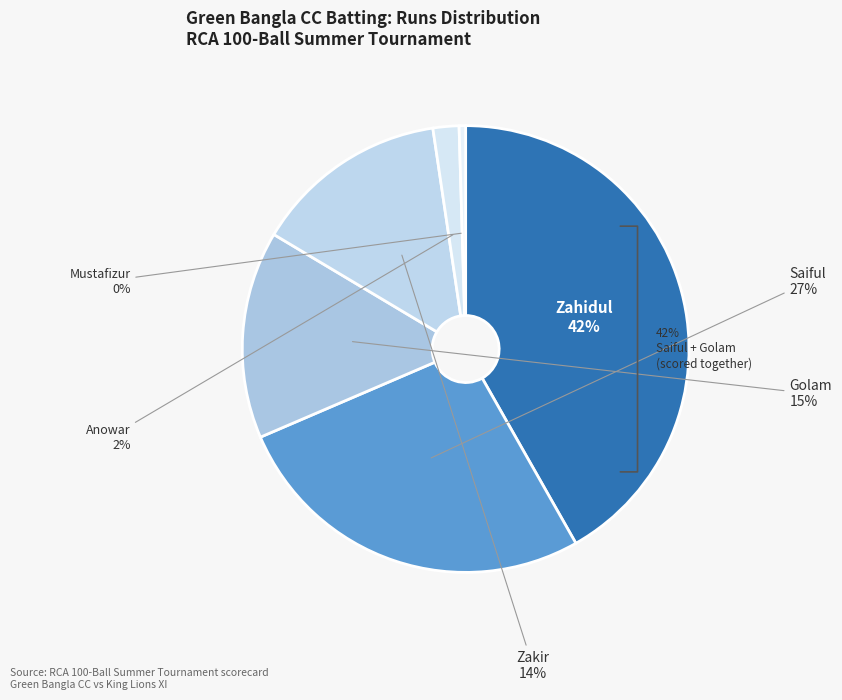

Is there any slice that represents more than half of the pie?

No